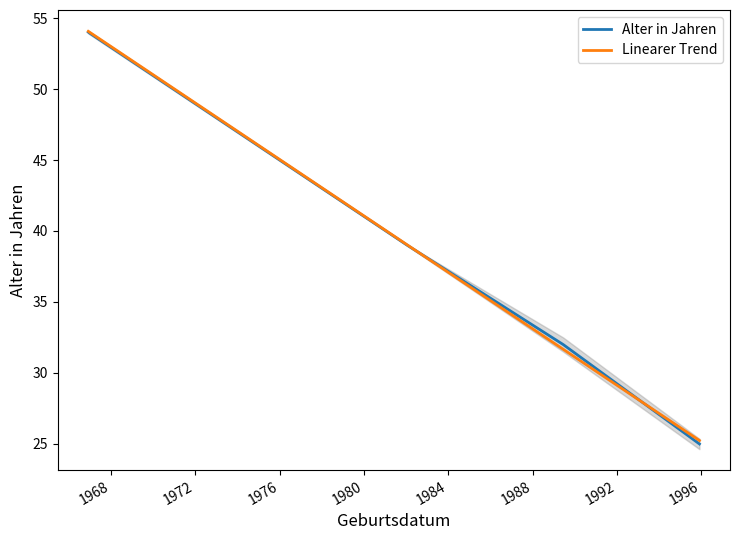

What is the value of the Linearer Trend point at the 4th from the left?

25.2